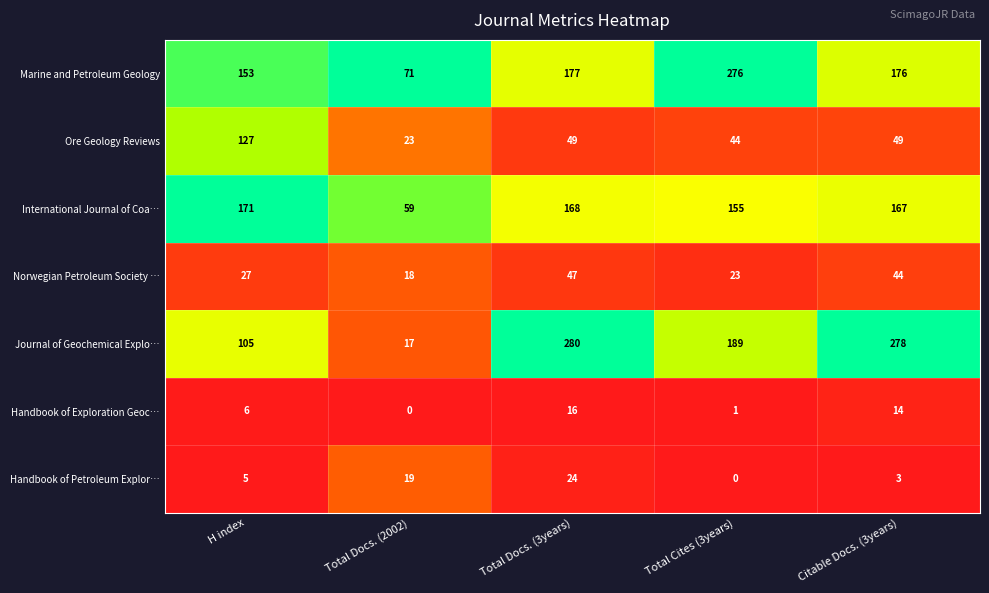

At how many categories does at least one series exceed 0?

5